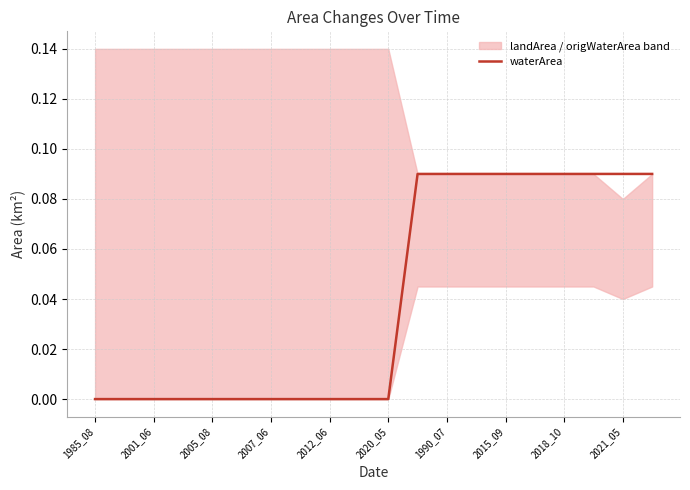

How many values exceed 0?

9